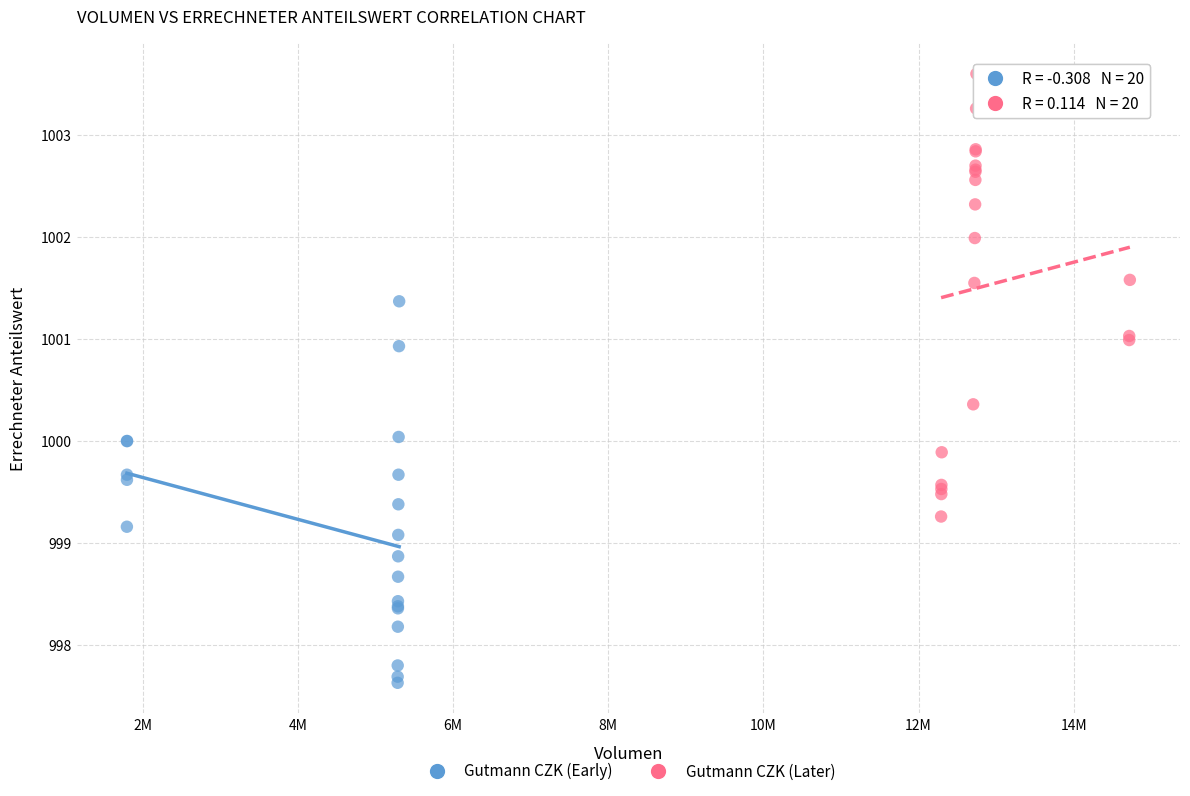

Which series reaches the minimum Y coordinate?

Gutmann CZK (Early)